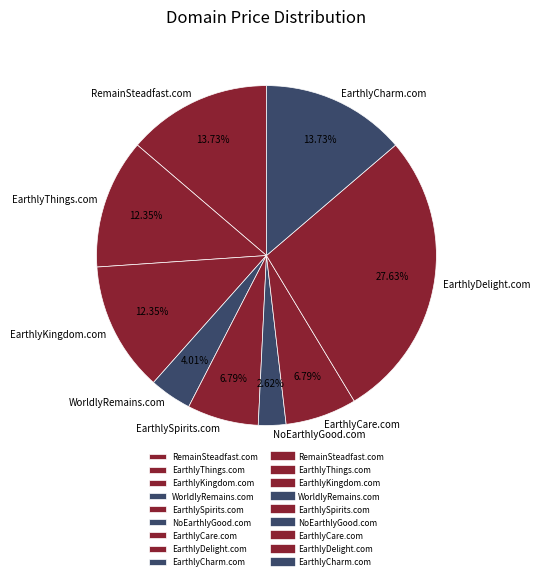

Which category has the smallest portion of the pie?

NoEarthlyGood.com